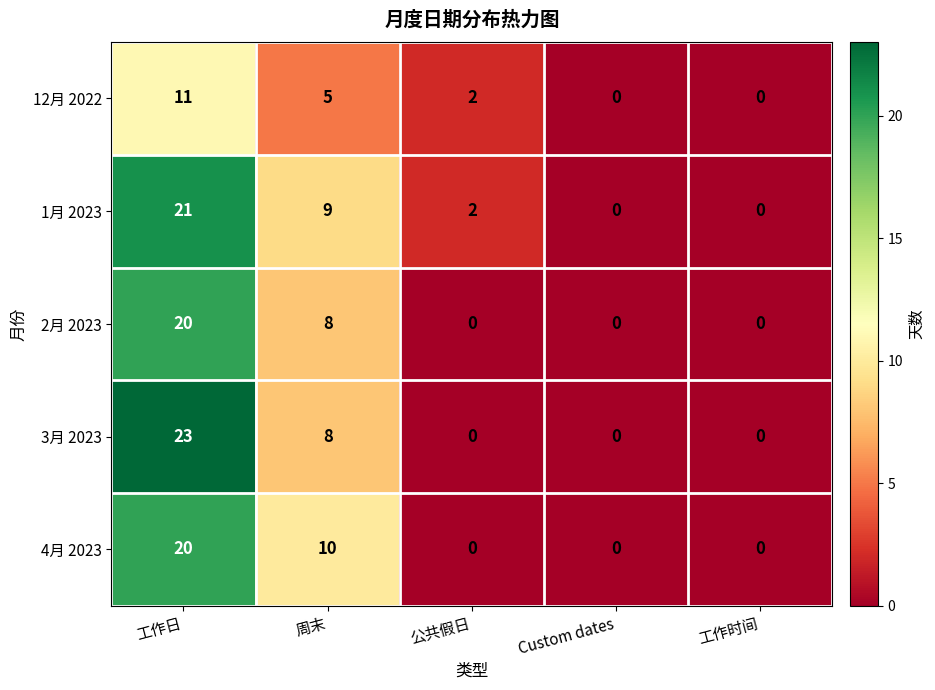

Between 工作日 and 工作时间, which series saw the biggest shift?

3月 2023